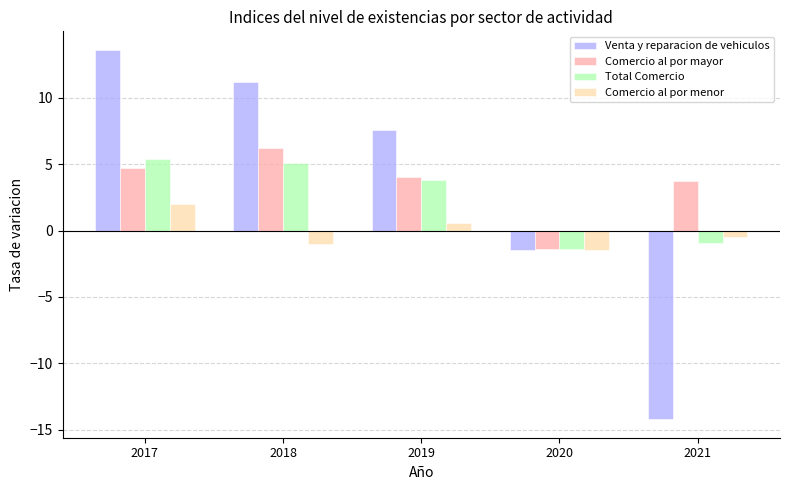

What is the value of the Comercio al por menor bar at the 2nd from the left?

-1.0